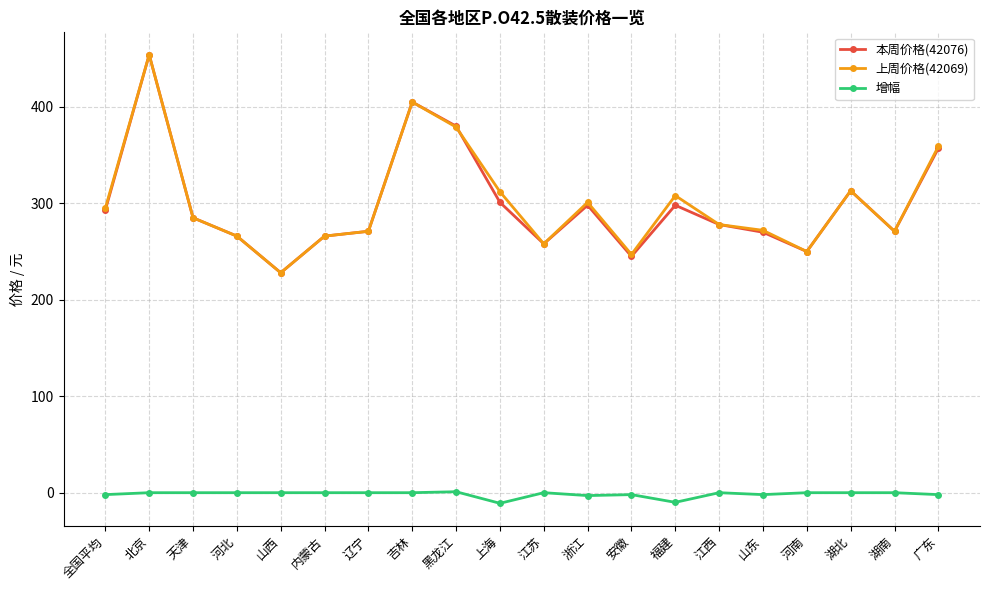

How many lines are shown in the chart?

3